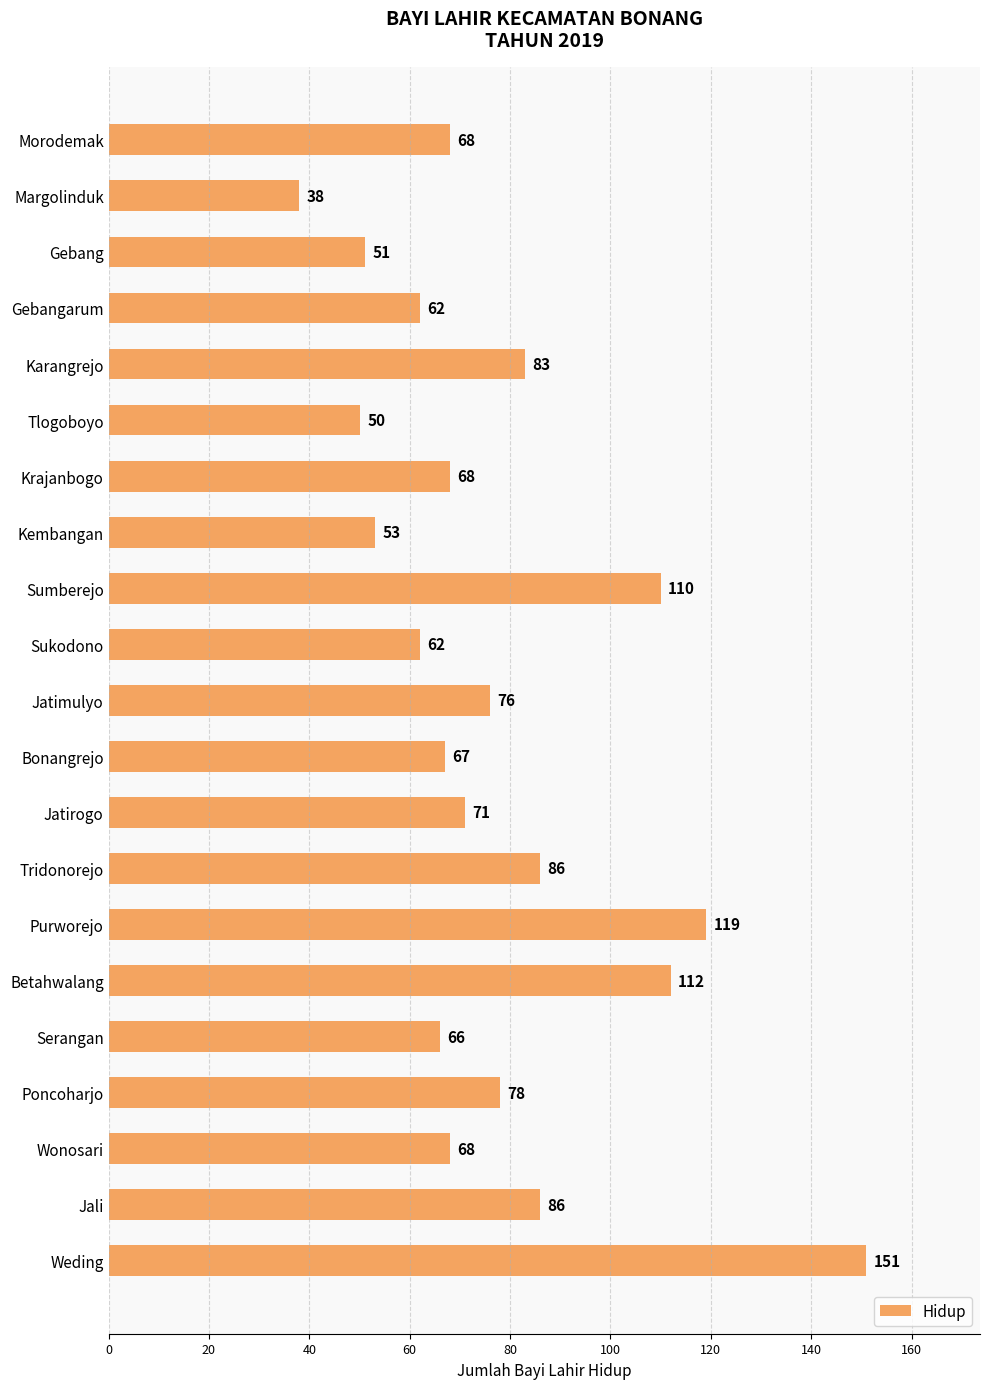

What is the maximum value shown in the chart?

151